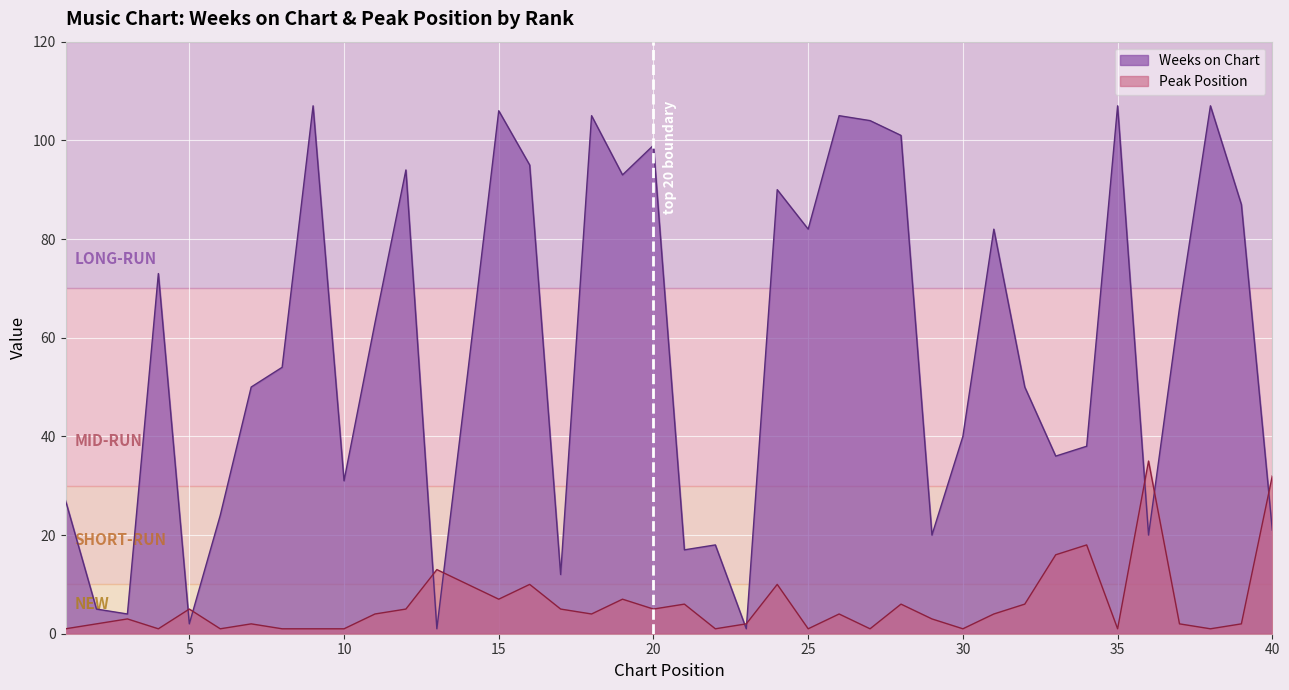

List the labels in order of Weeks on Chart value, smallest first.

13, 23, 5, 3, 2, 17, 21, 22, 29, 36, 40, 6, 1, 10, 33, 34, 30, 7, 32, 14, 8, 11, 37, 4, 25, 31, 39, 24, 19, 12, 16, 20, 28, 27, 18, 26, 15, 9, 35, 38